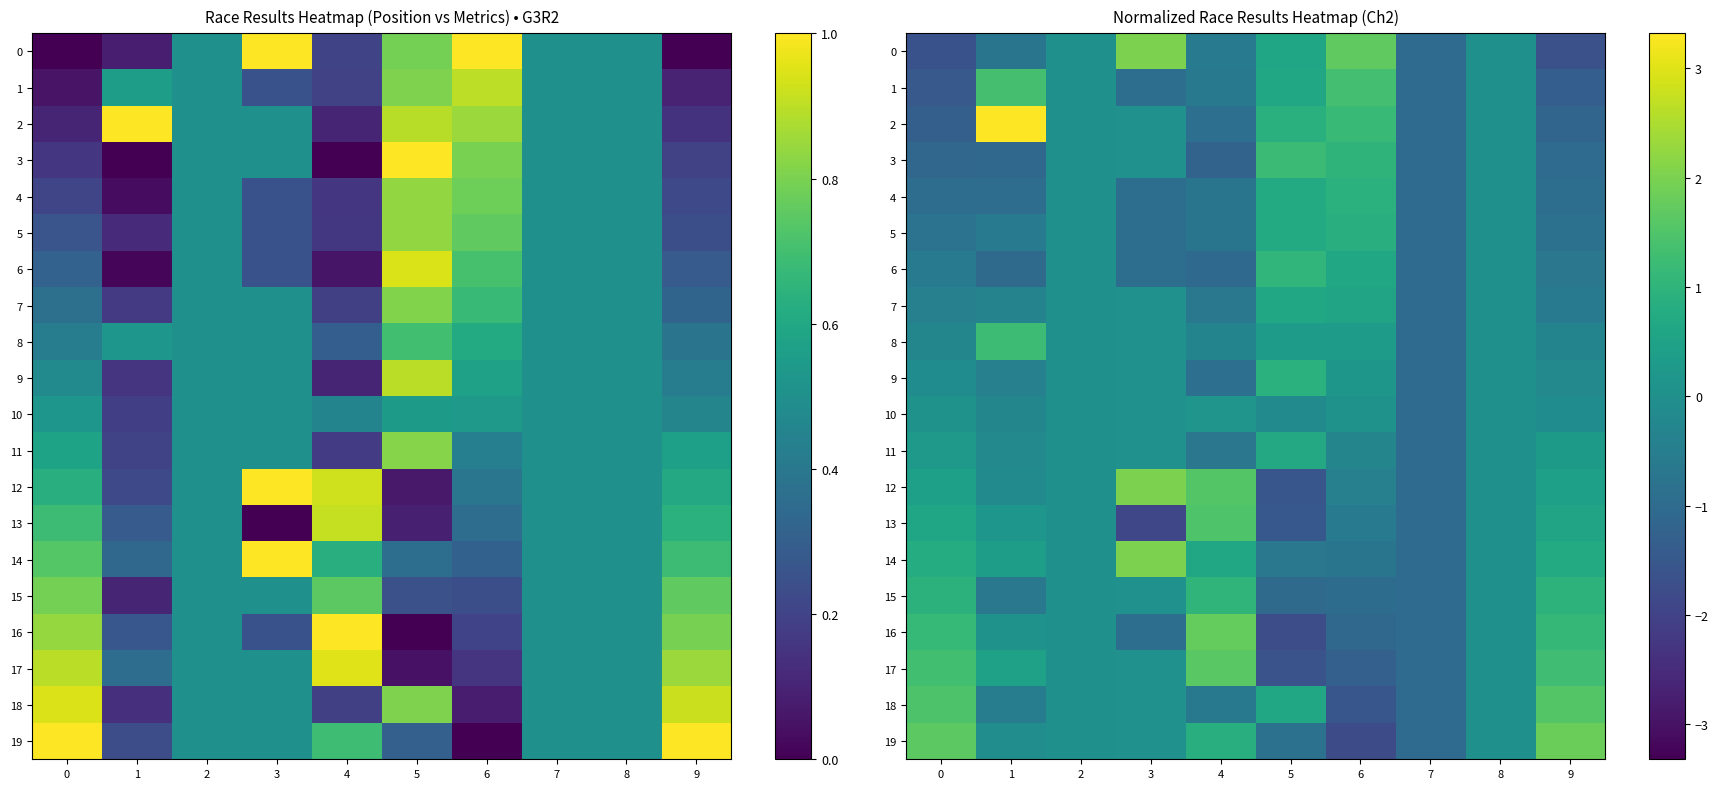

How many values in the 13 series are below 0?

4